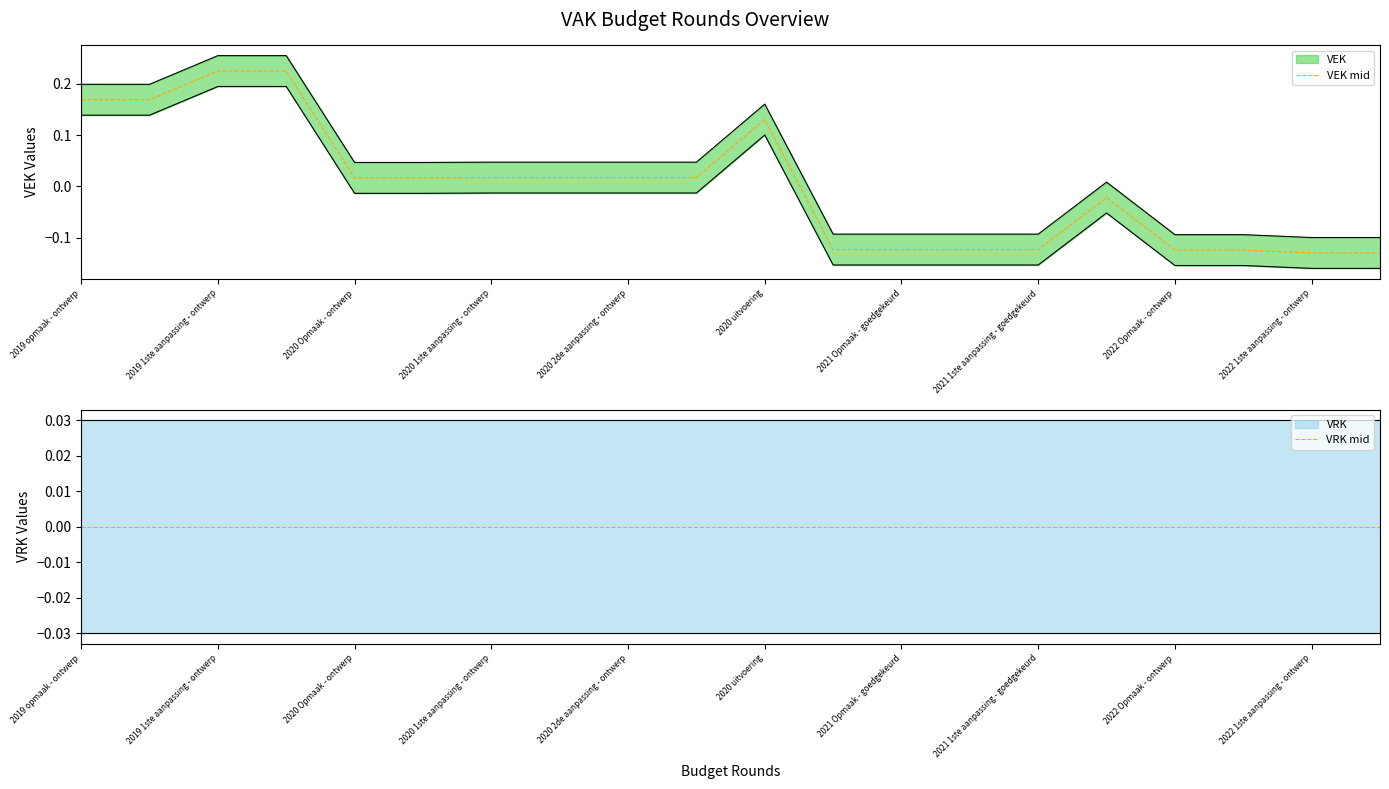

In VEK mid, how many points are higher than both neighbors (excluding endpoints)?

2